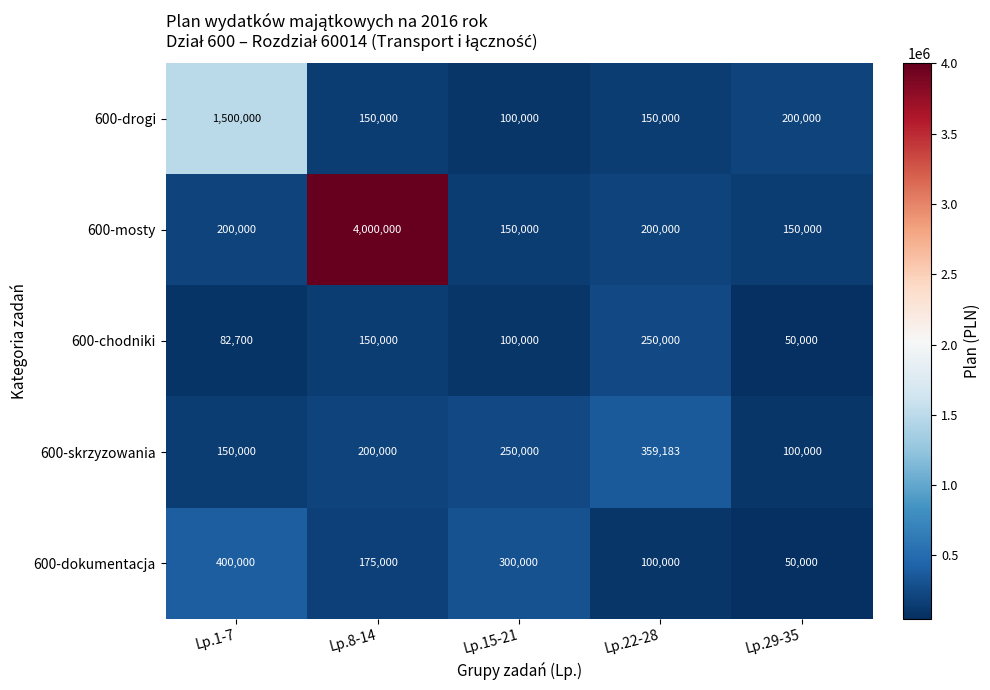

Which series has the largest total across all categories?

600-mosty